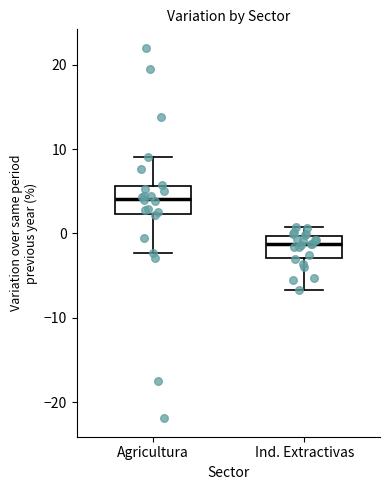

Which box's median line is the highest?

Agricultura